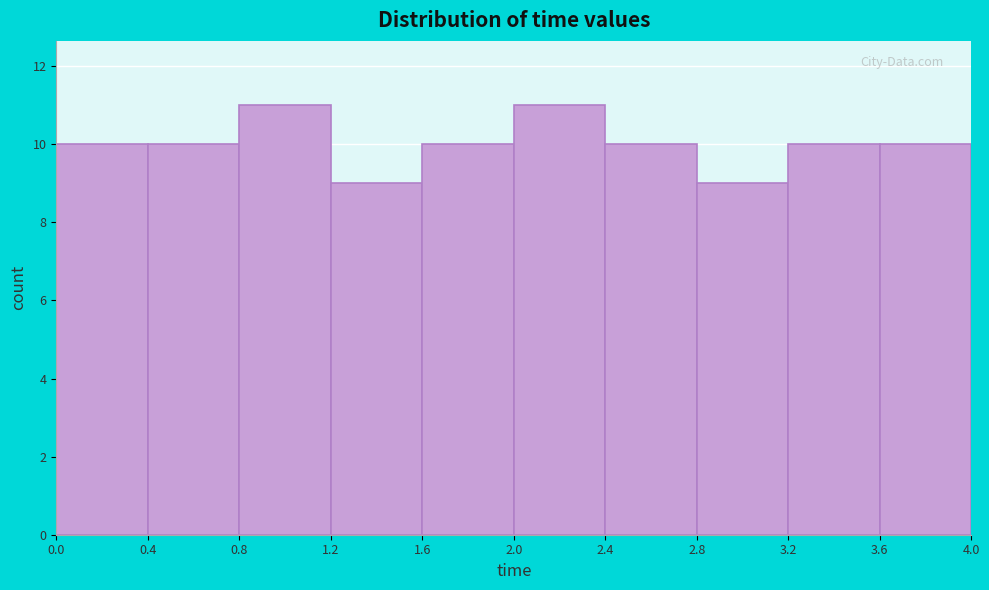

What is the height of the bar covering 3.6 to 4.0 on the x-axis? The values are not printed on the chart, so give them approximately, as read against the axis.

10